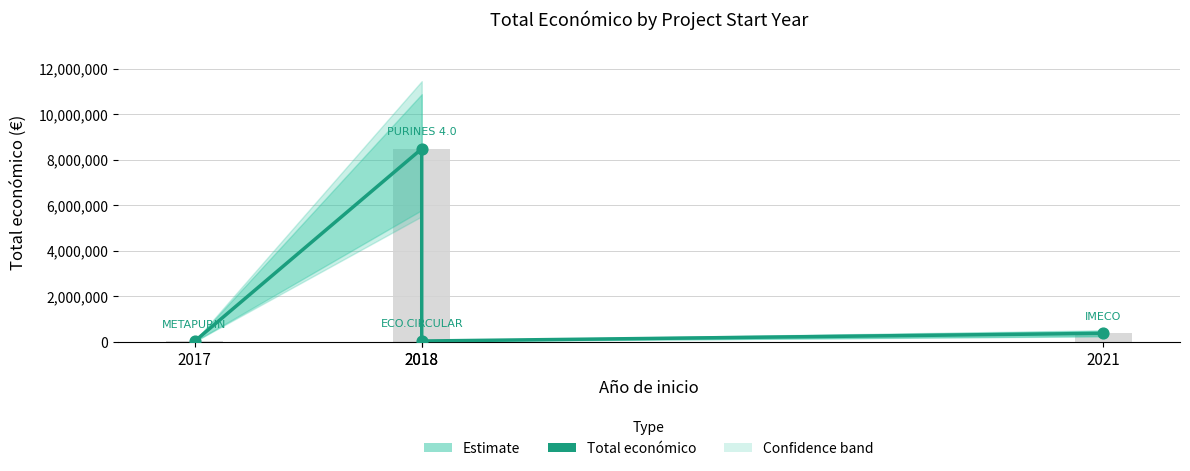

What is the change in value from 2018 to 2021?

-8104222